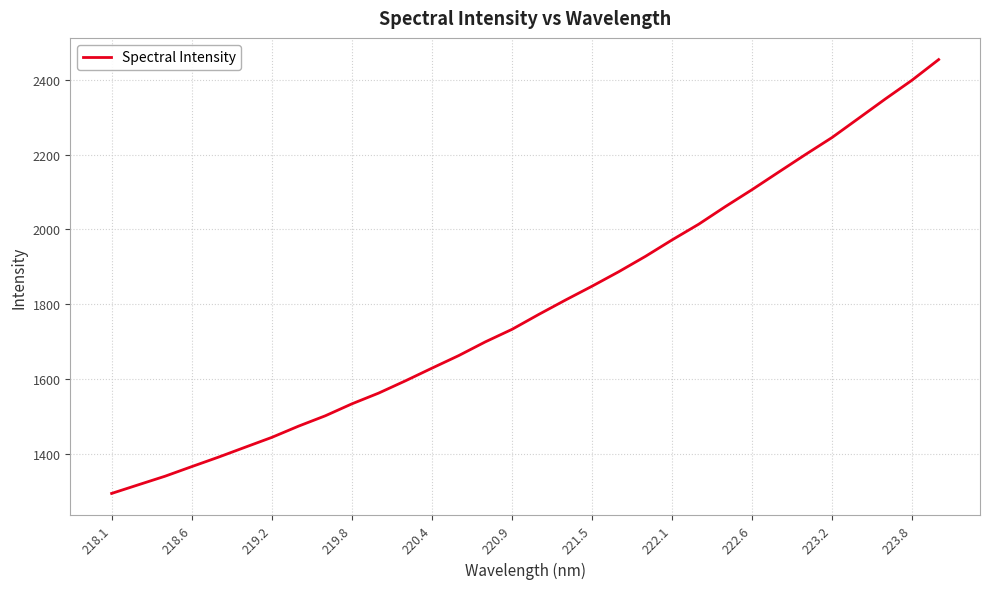

How many distinct data groups are displayed?

1